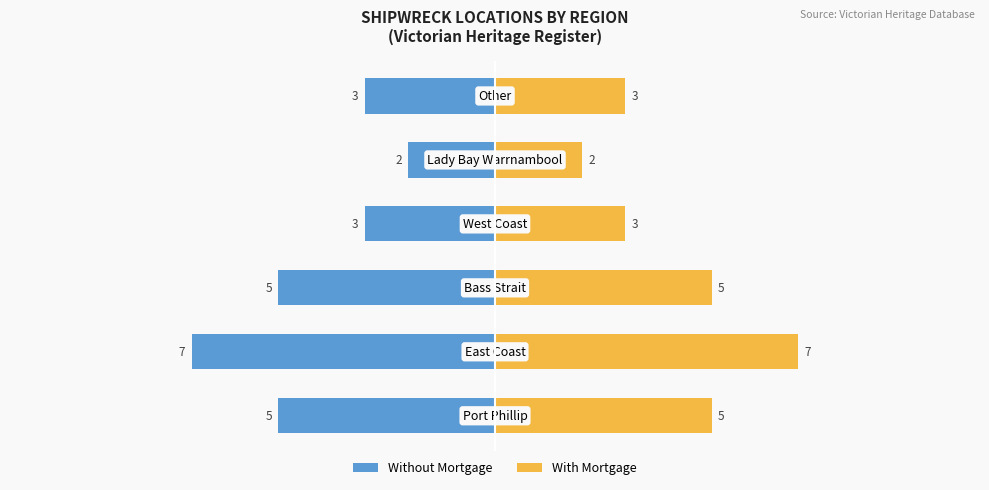

How many bars are there in total?

12